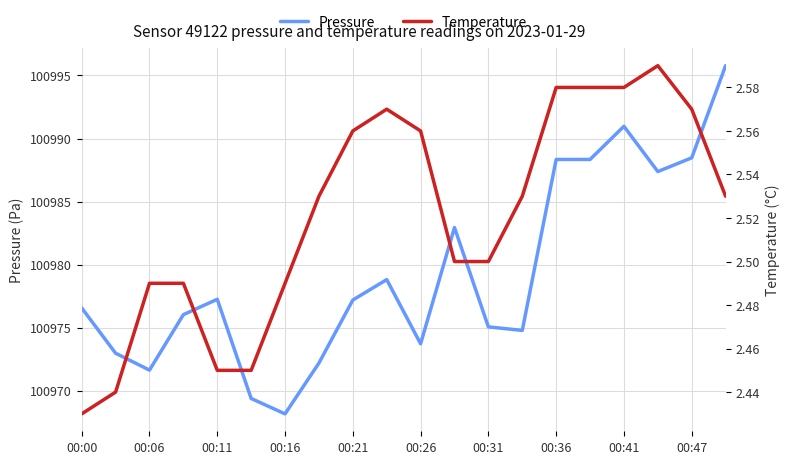

What is the maximum value for Pressure?

100995.8